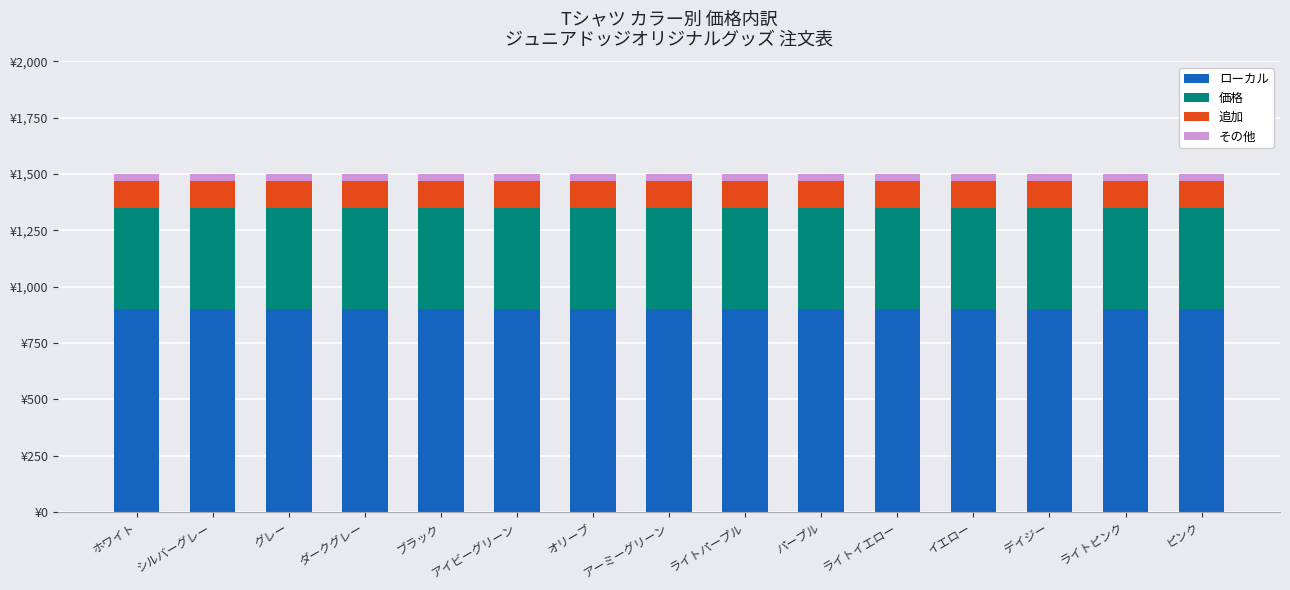

Are the bars grouped side by side (vs. stacked)?

No